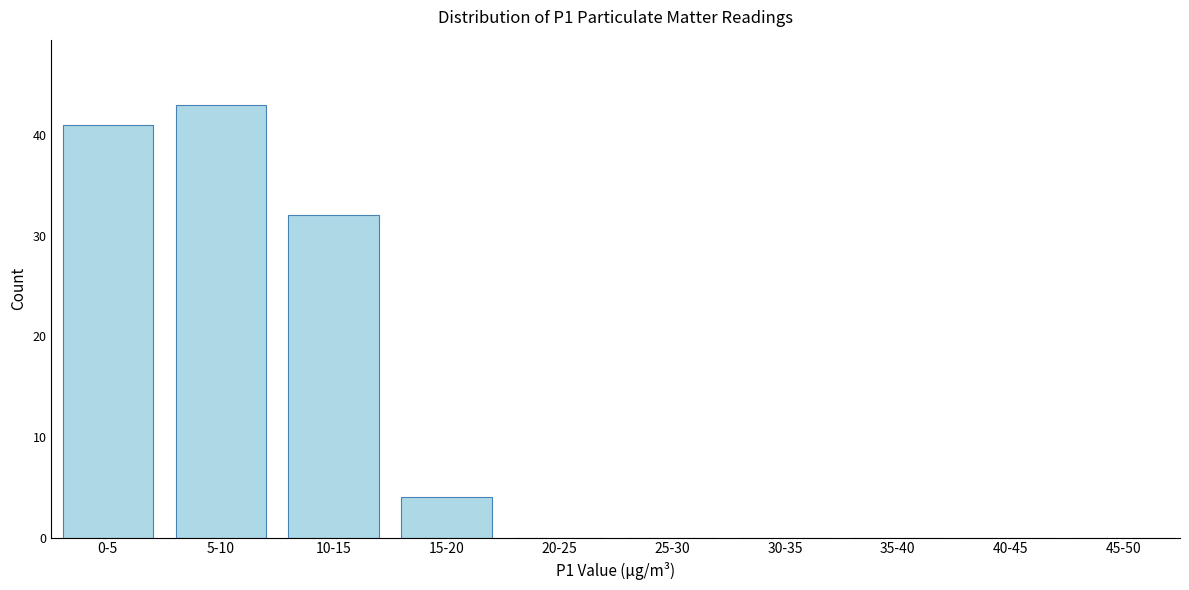

Reading left to right, list all the values displayed in this chart.

0-5=41	5-10=43	10-15=32	15-20=4	20-25=0	25-30=0	30-35=0	35-40=0	40-45=0	45-50=0